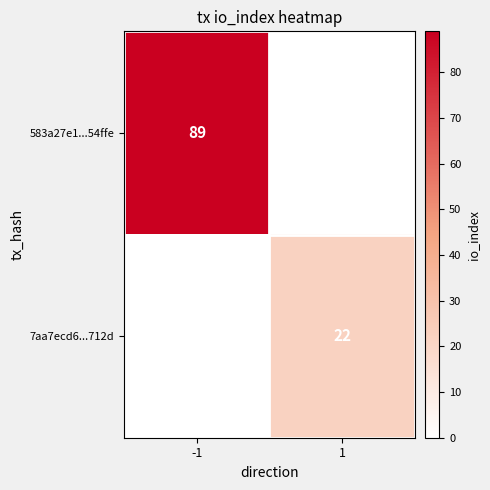

True or false: 583a27e1...54ffe has a value of 47 at -1.

False